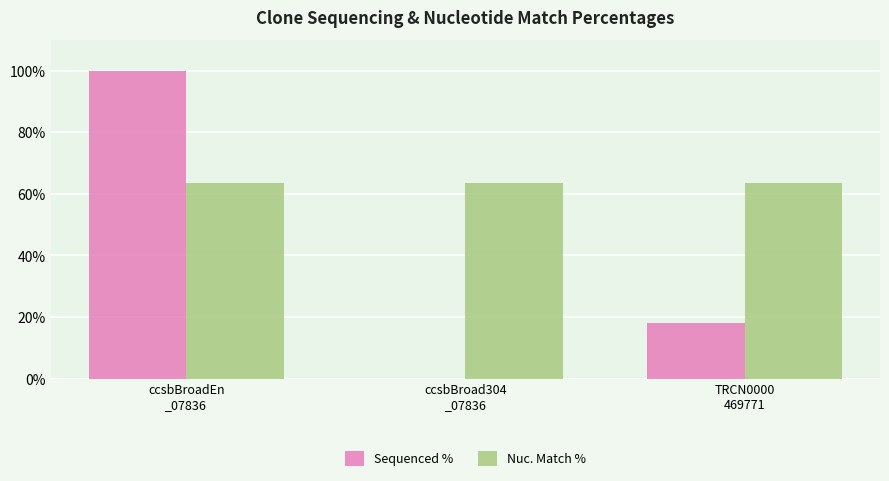

Count the Sequenced % values in the range 0 to 100.

3